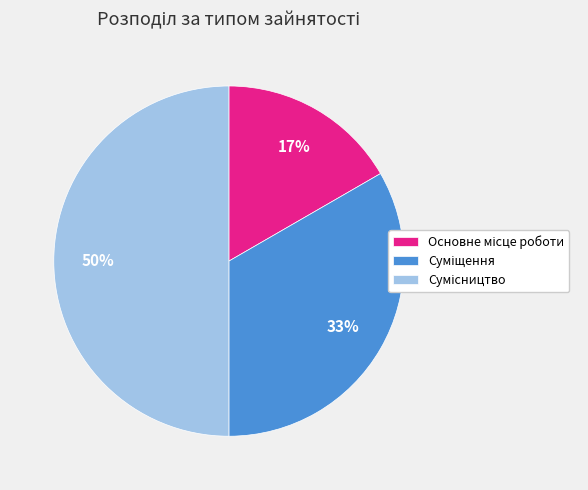

To the nearest percent, what is the average slice percentage?

33%